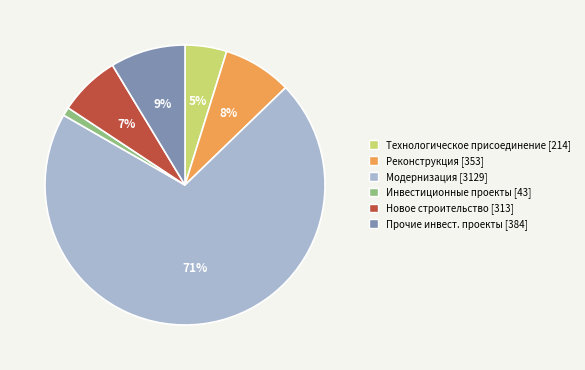

Which has a higher value, Инвестиционные проекты [43] or Модернизация [3129]?

Модернизация [3129]